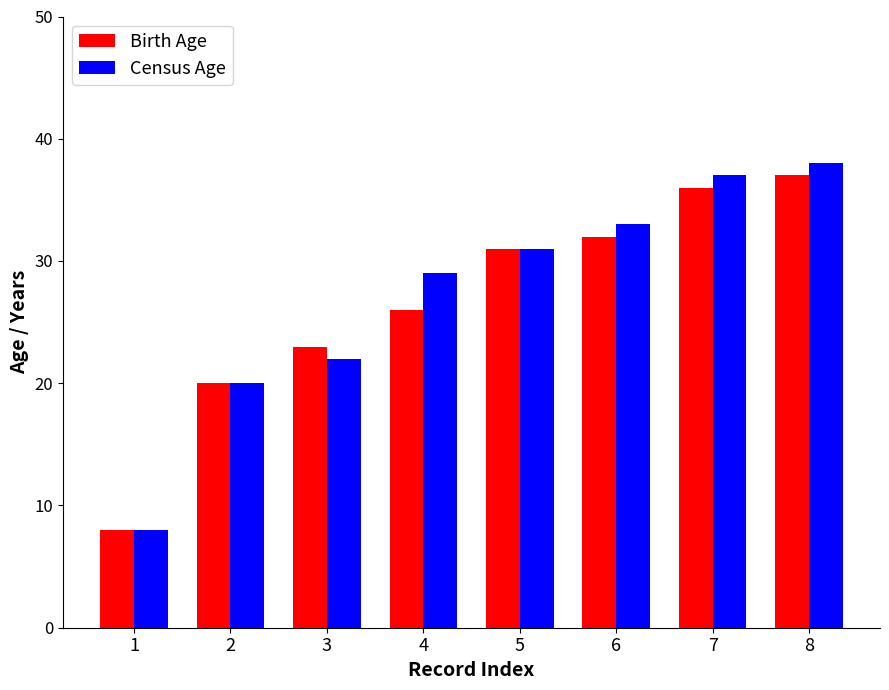

What is the difference between the maximum and second lowest values in the Birth Age series?

17